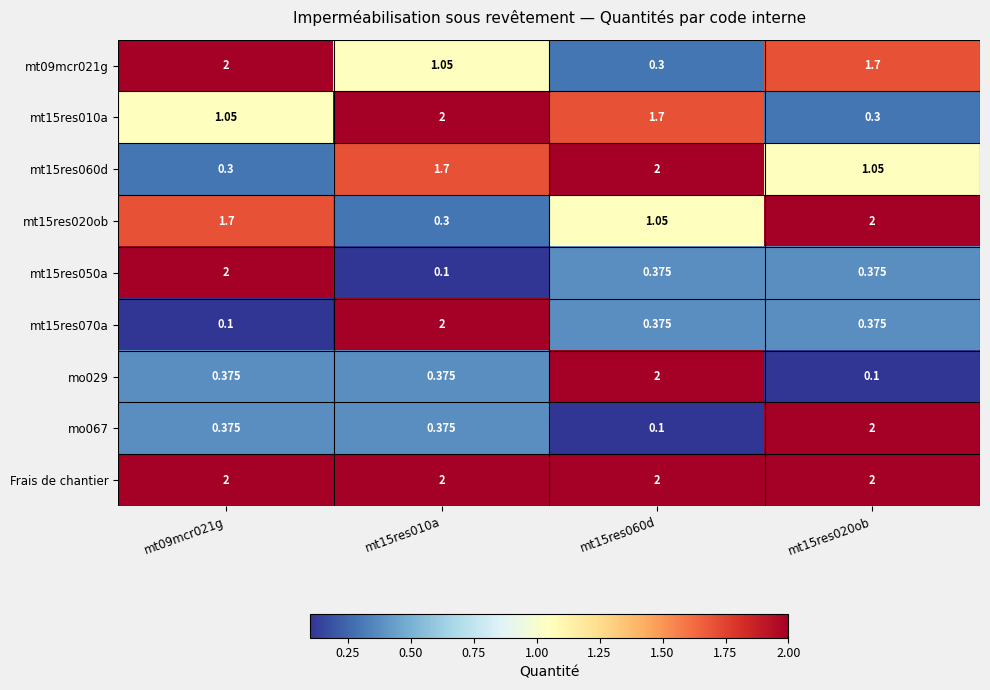

Is the value of mo067 at mt15res010a greater than the value of mt09mcr021g at mt15res060d?

Yes